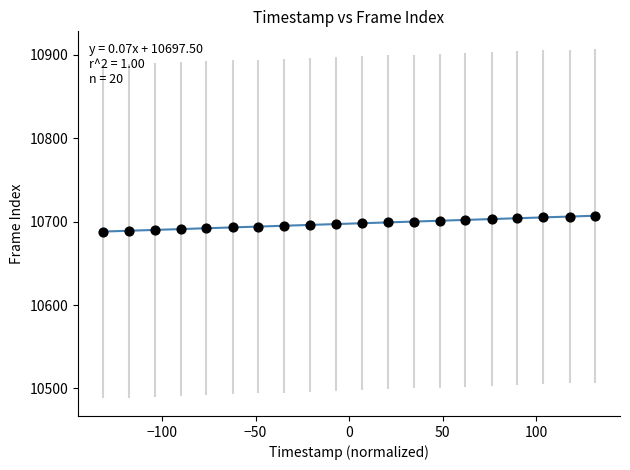

What is the range of Y values (max minus min)?

19